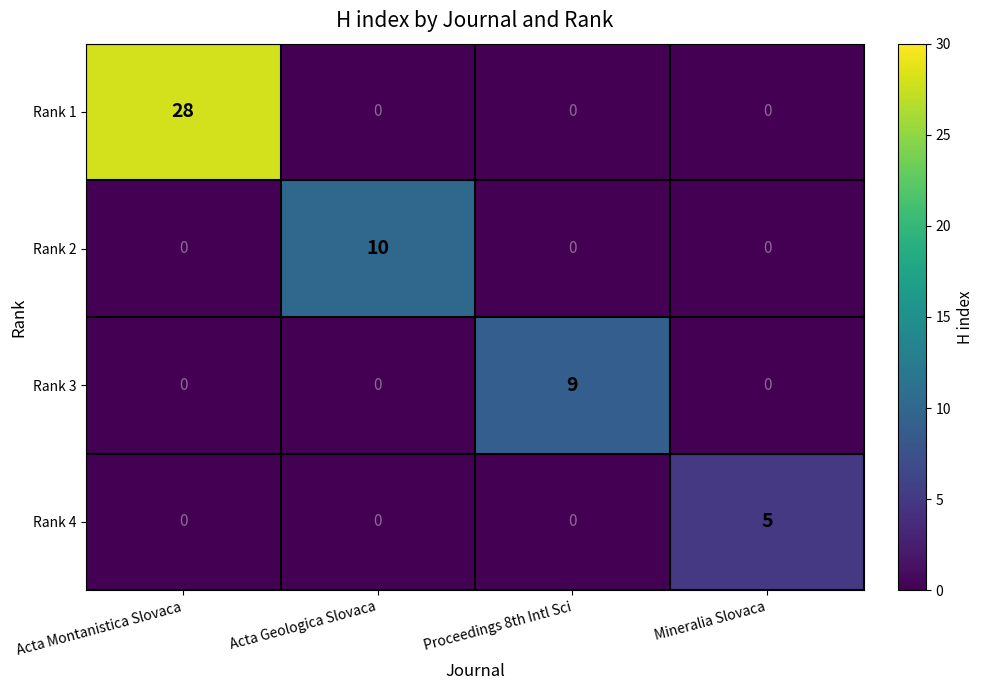

Reading left to right, list all the values displayed in this chart.

Rank 1: Acta Montanistica Slovaca=28	Acta Geologica Slovaca=0	Proceedings 8th Intl Sci=0	Mineralia Slovaca=0
Rank 2: Acta Montanistica Slovaca=0	Acta Geologica Slovaca=10	Proceedings 8th Intl Sci=0	Mineralia Slovaca=0
Rank 3: Acta Montanistica Slovaca=0	Acta Geologica Slovaca=0	Proceedings 8th Intl Sci=9	Mineralia Slovaca=0
Rank 4: Acta Montanistica Slovaca=0	Acta Geologica Slovaca=0	Proceedings 8th Intl Sci=0	Mineralia Slovaca=5